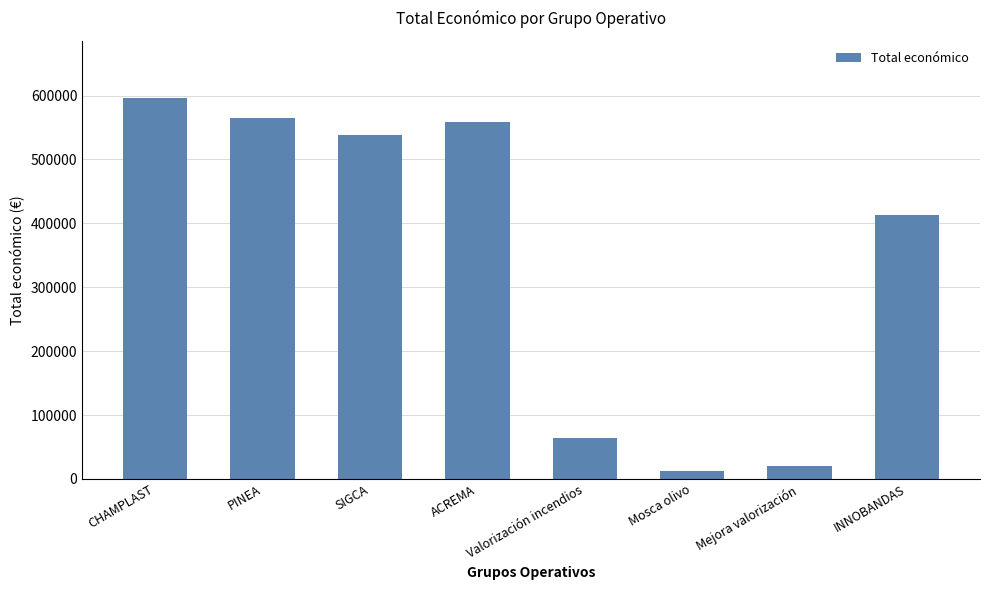

Count the number of data series in this chart.

1